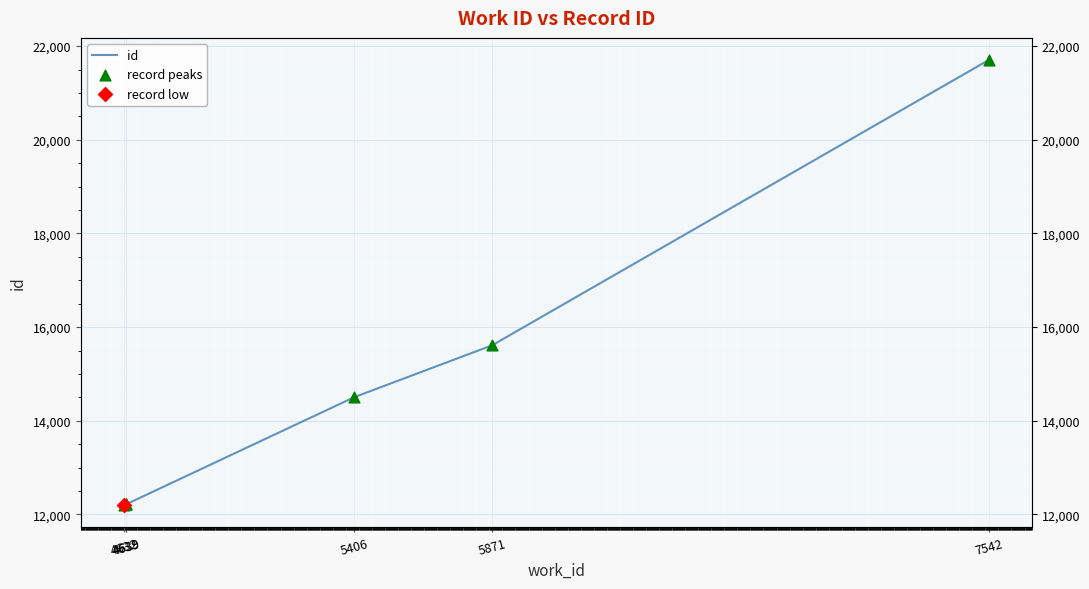

Is the value of record peaks at 5871 greater than the value of id at 4639?

Yes